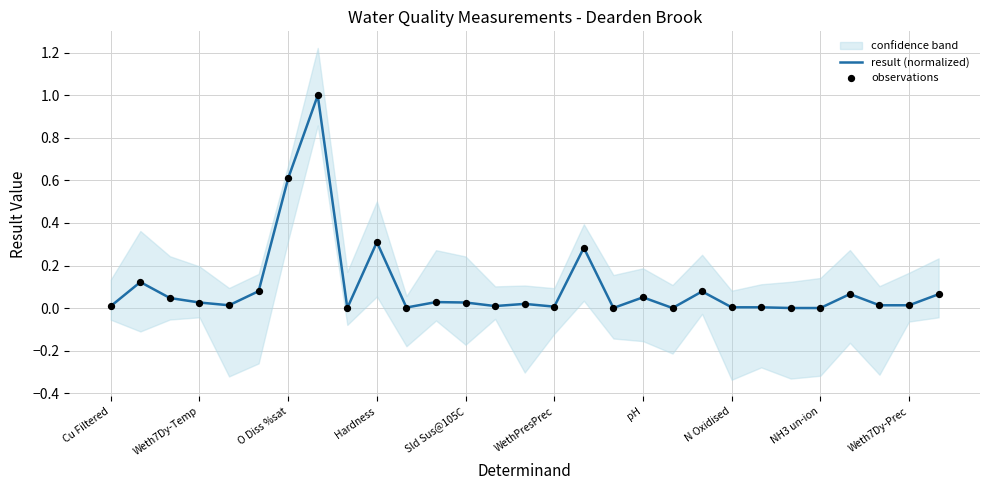

Which series reaches the minimum Y coordinate?

result (normalized)